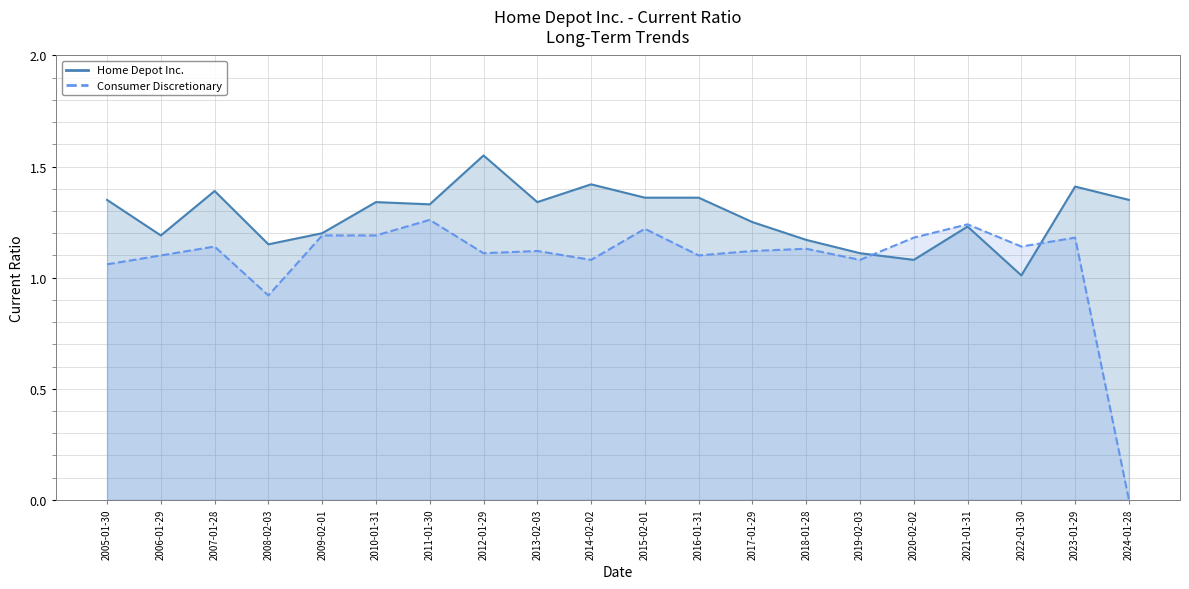

What is the difference between the maximum and minimum values in the Home Depot Inc. series?

0.5